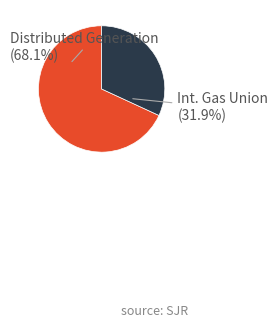

Does Distributed Generation (68.1%) account for over 50% of the chart?

Yes